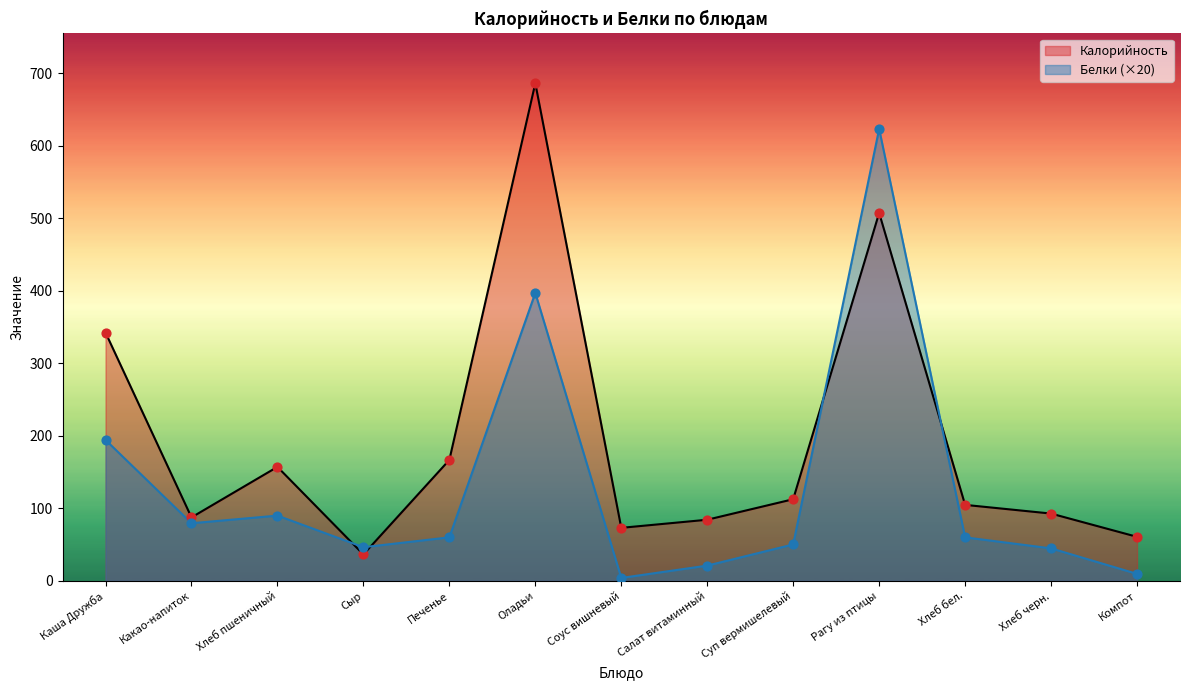

Which series has the largest total across all categories?

Калорийность